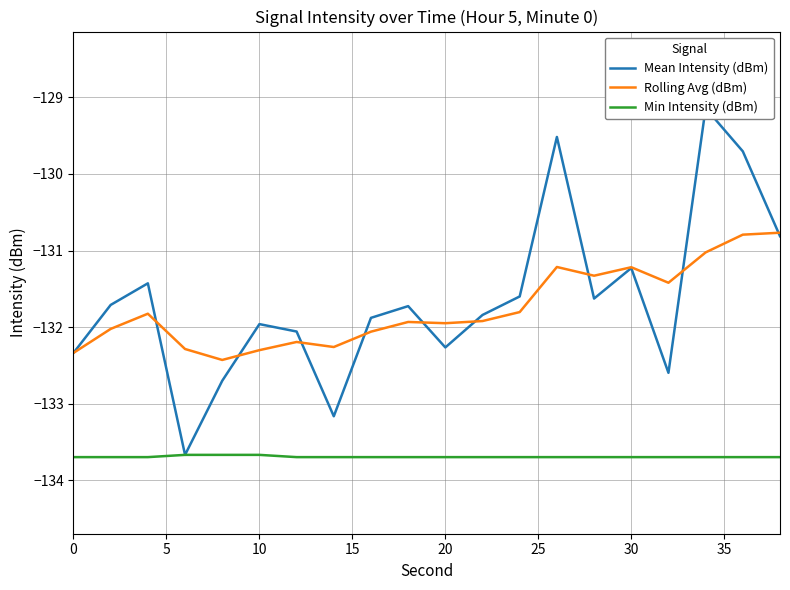

How many data points in Rolling Avg (dBm) are above -131?

2